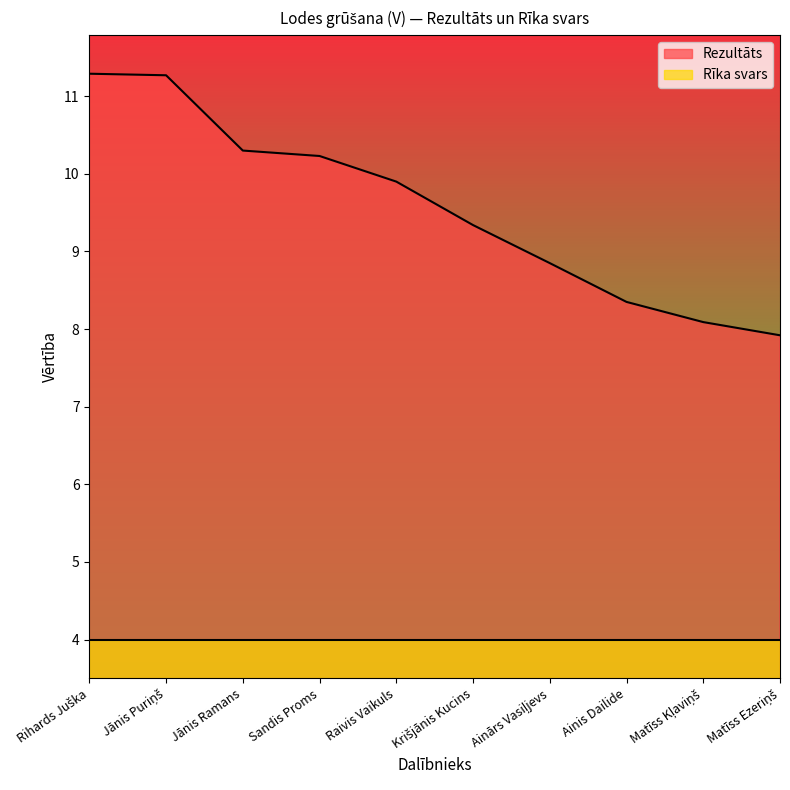

True or false: the data has more than 0 interior local peaks.

False